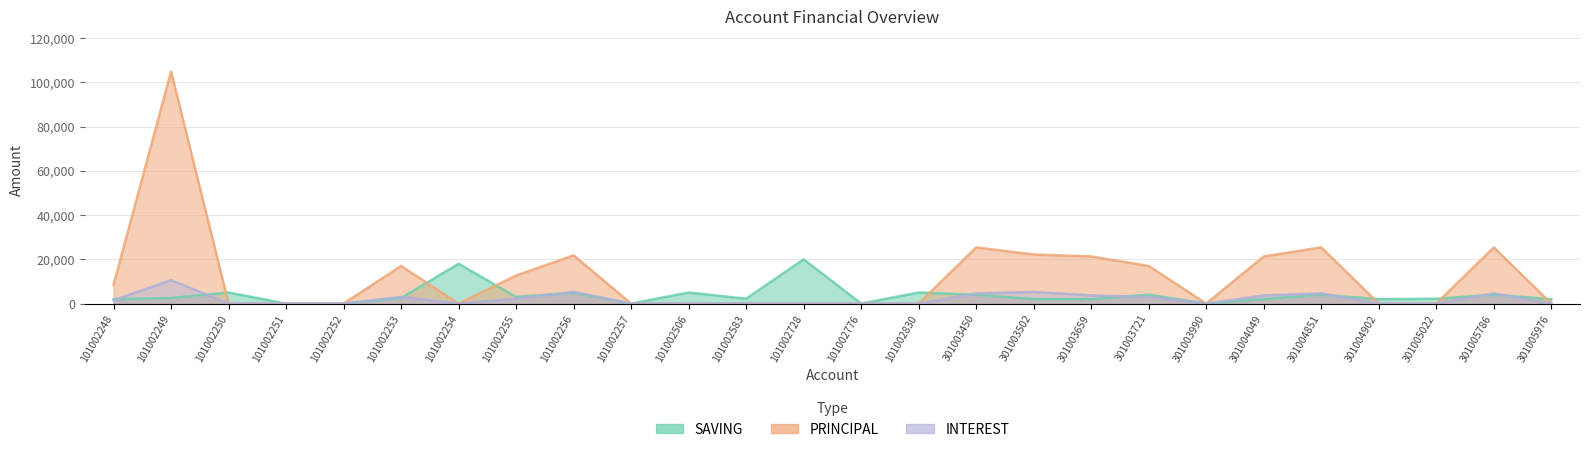

True or false: INTEREST and PRINCIPAL cross at least once.

False